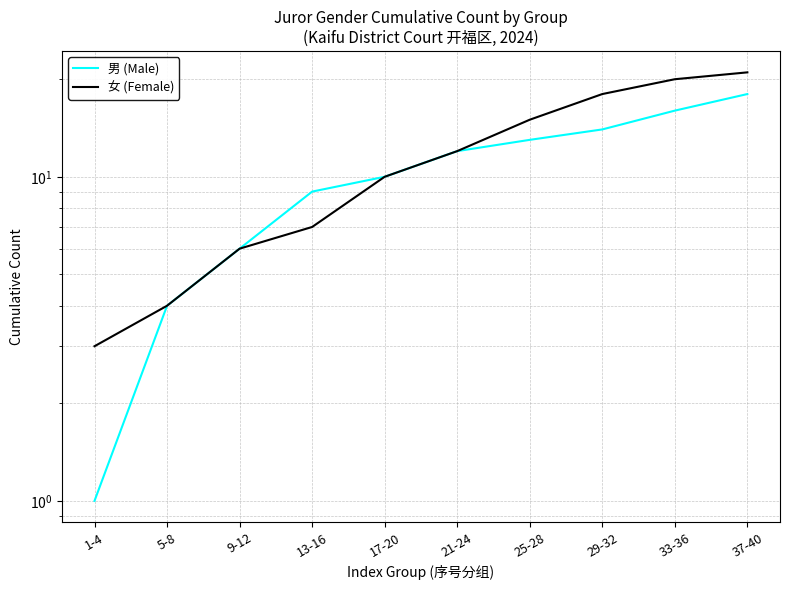

Does the chart display data point markers on the line(s)?

No